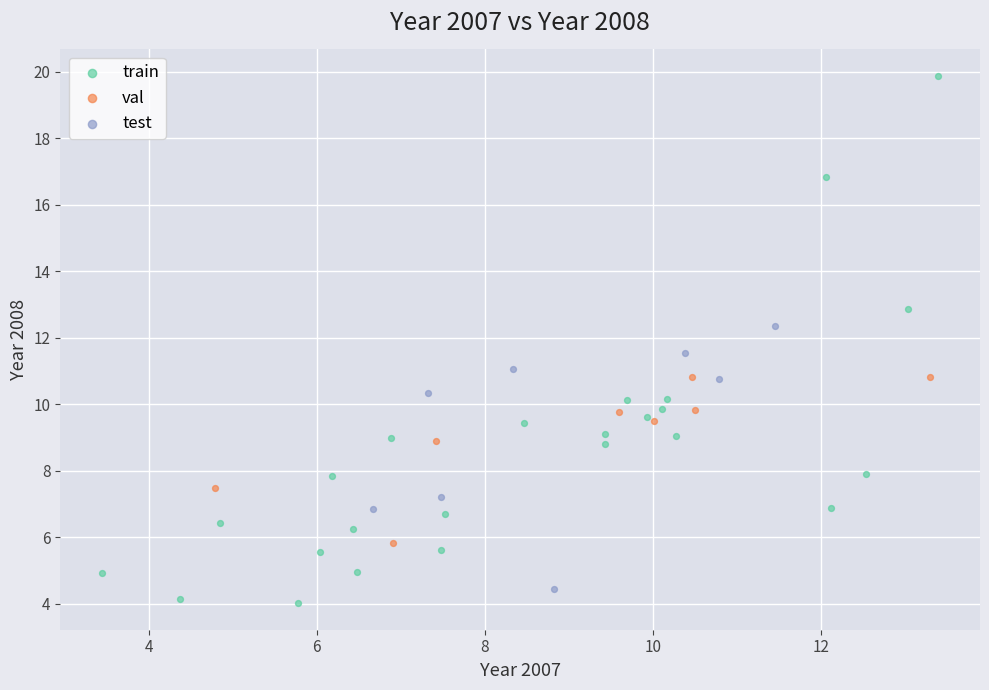

Which series contains the highest Y value?

train